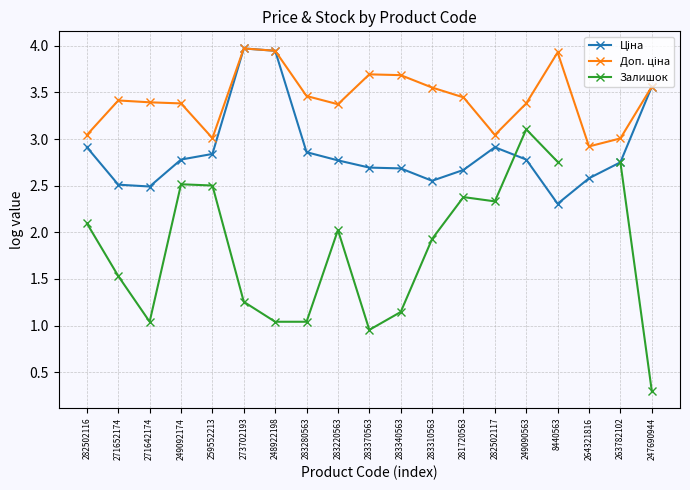

Which series has the widest spread of values?

Залишок